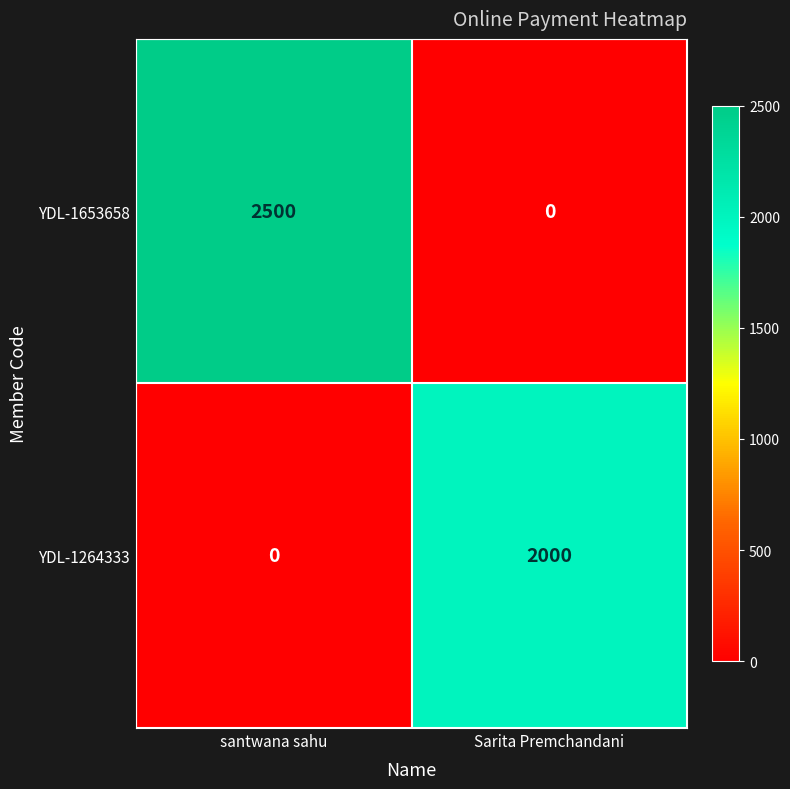

What is the sum of all YDL-1264333 values?

2000